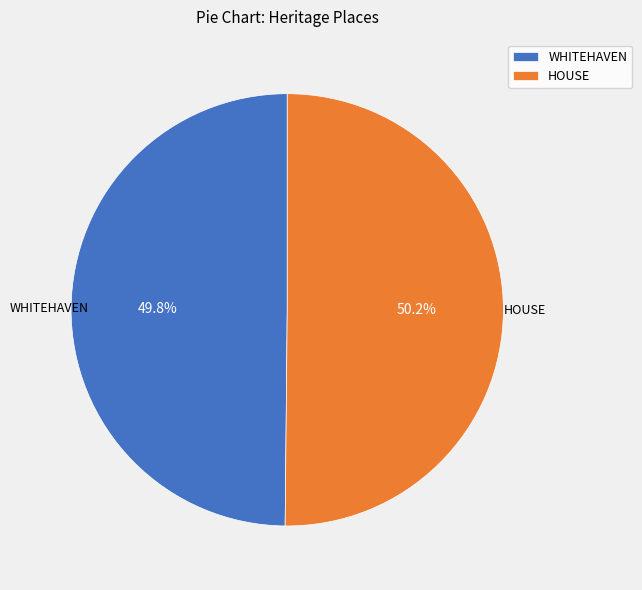

Is it true that HOUSE is 50% of the pie?

True